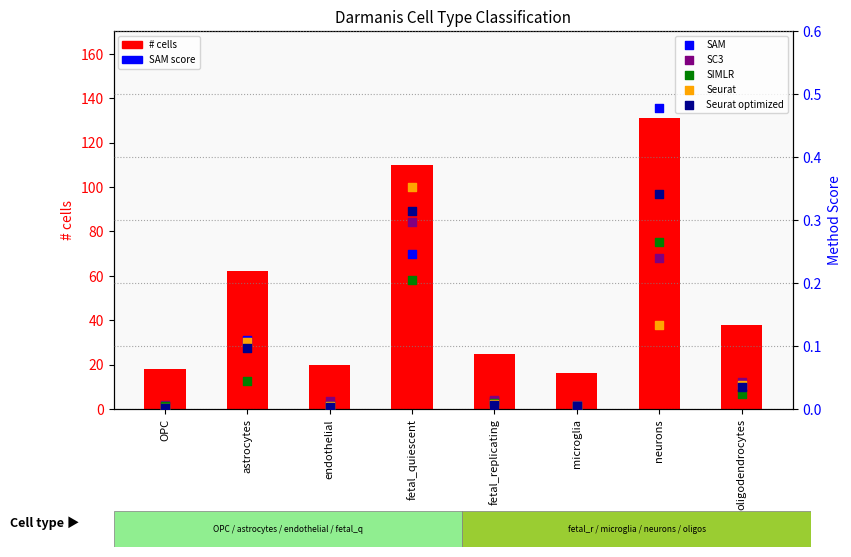

Is the value of Seurat at OPC greater than the value of SIMLR at endothelial?

No